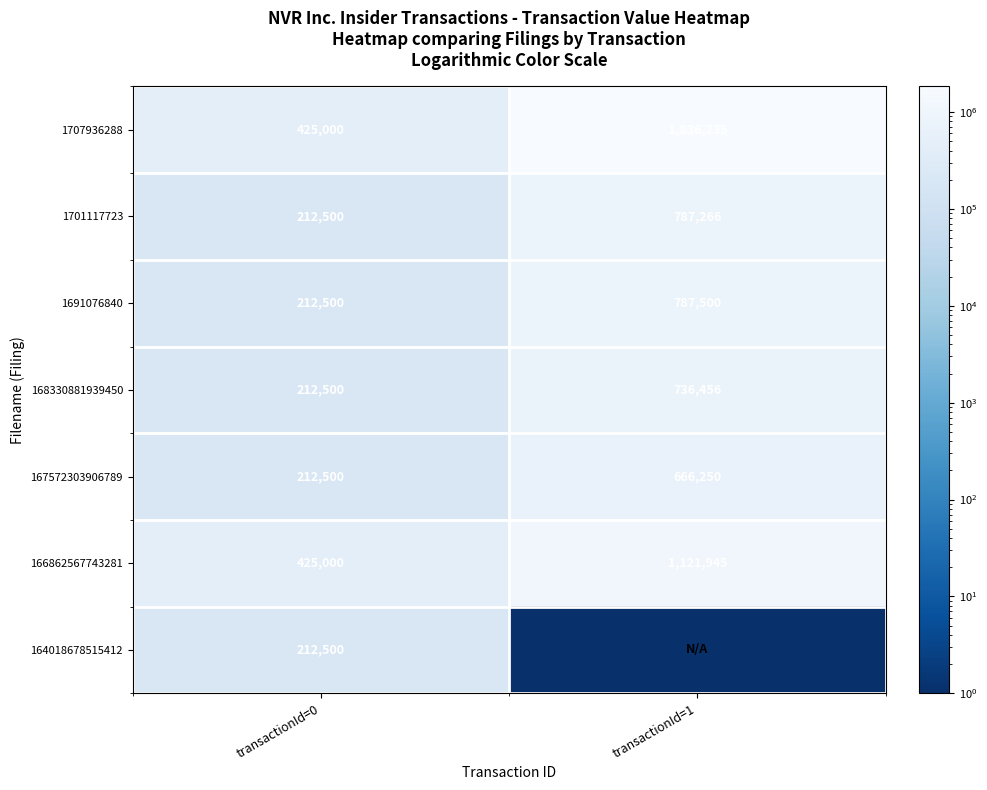

Is it true that 1707936288 equals 425000 at transactionId=0?

True